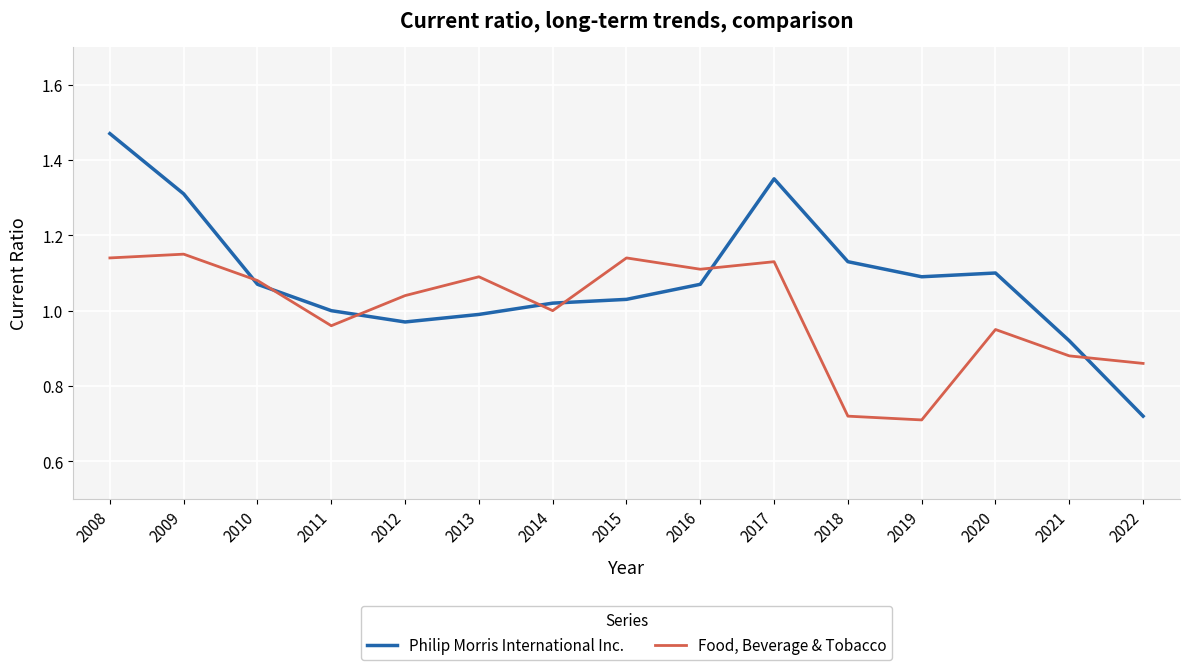

Where do Food, Beverage & Tobacco and Philip Morris International Inc. first cross each other?

2009 and 2010